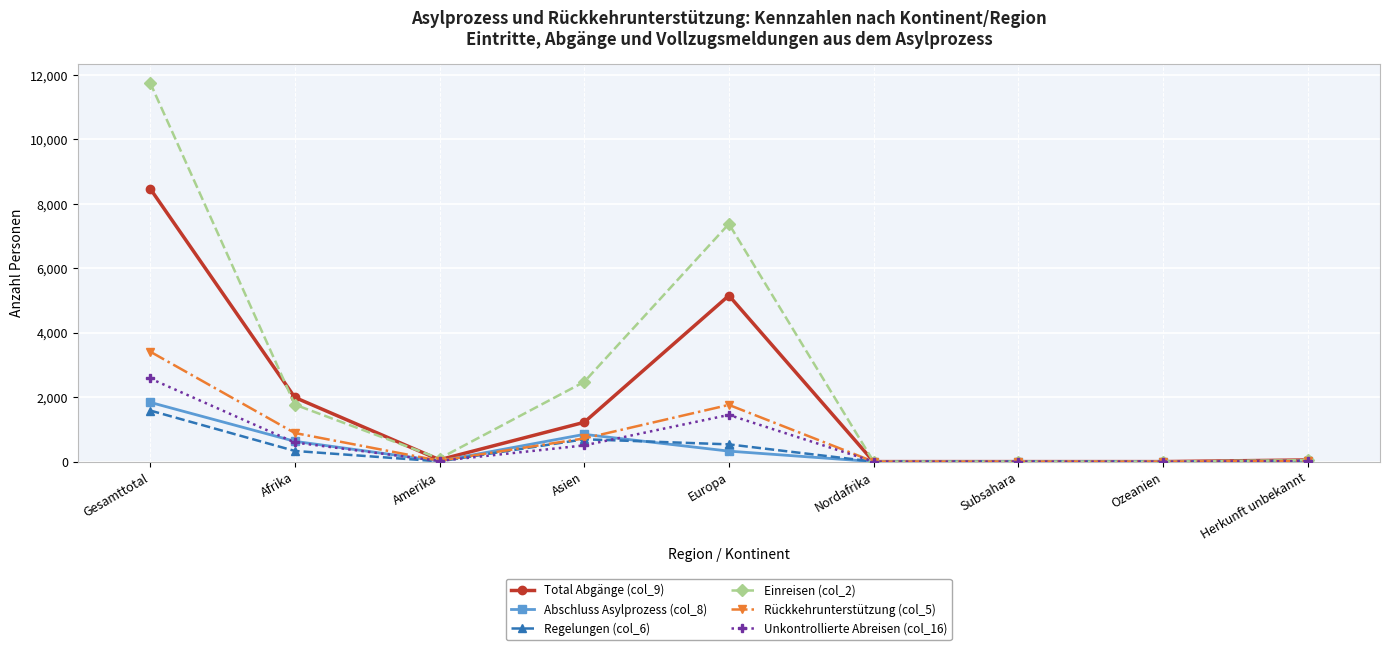

What is the difference between the Einreisen (col_2) values at Asien and Herkunft unbekannt?

2430